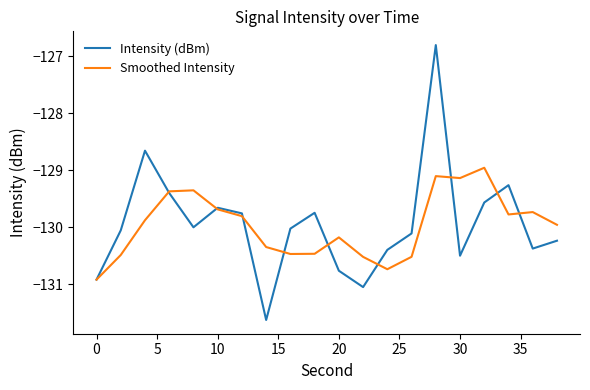

Rank the series by their maximum value, from highest to lowest.

Intensity (dBm), Smoothed Intensity